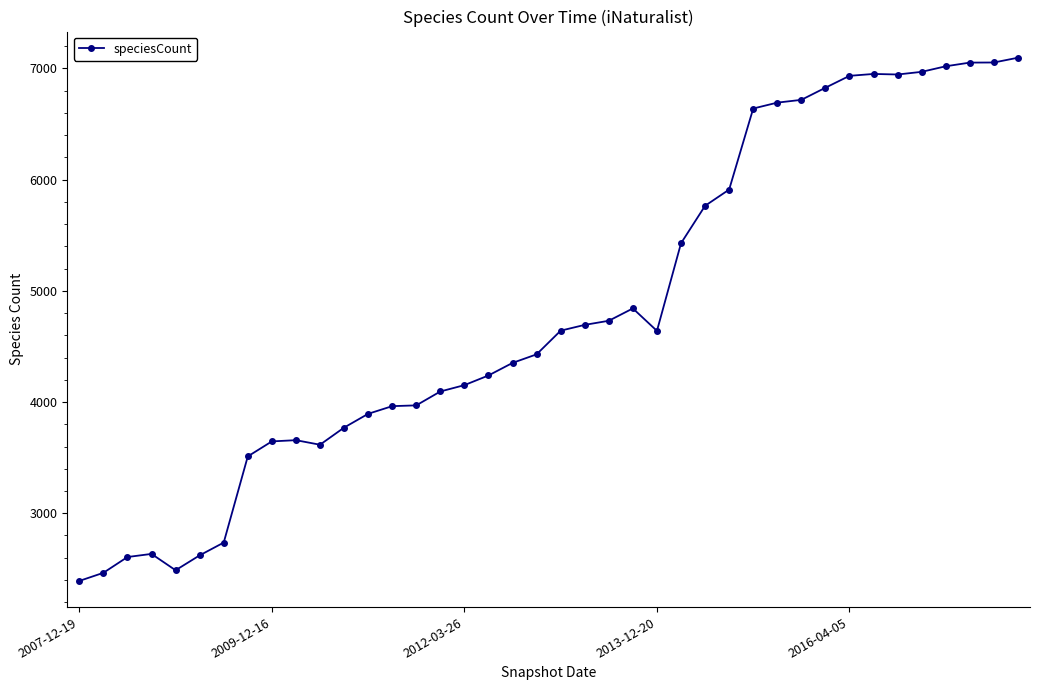

True or false: the data has more than 0 interior local peaks.

True